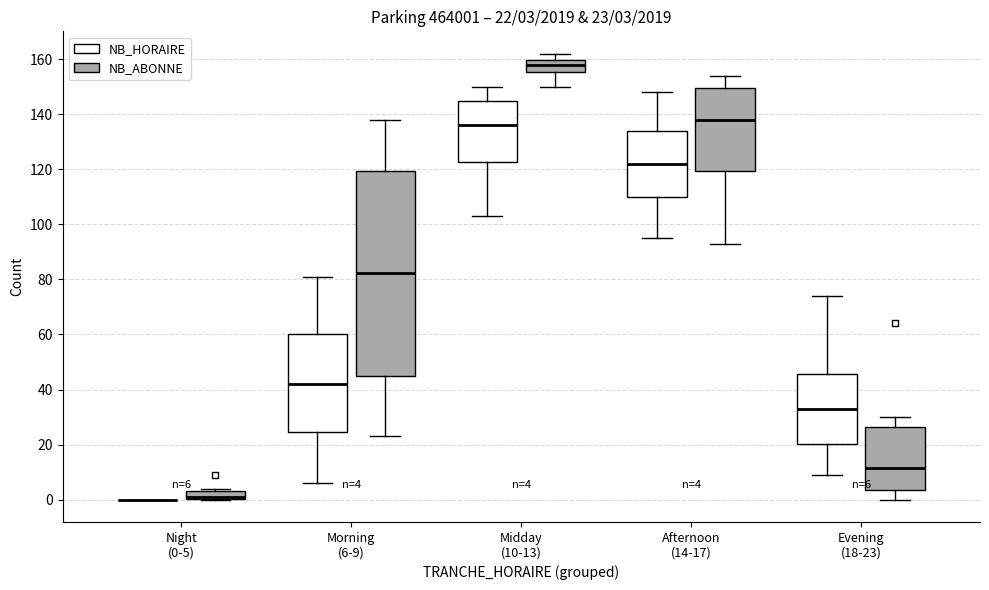

Which box is the tallest, from its lower edge to its upper edge?

Morning (6-9) (NB_ABONNE)